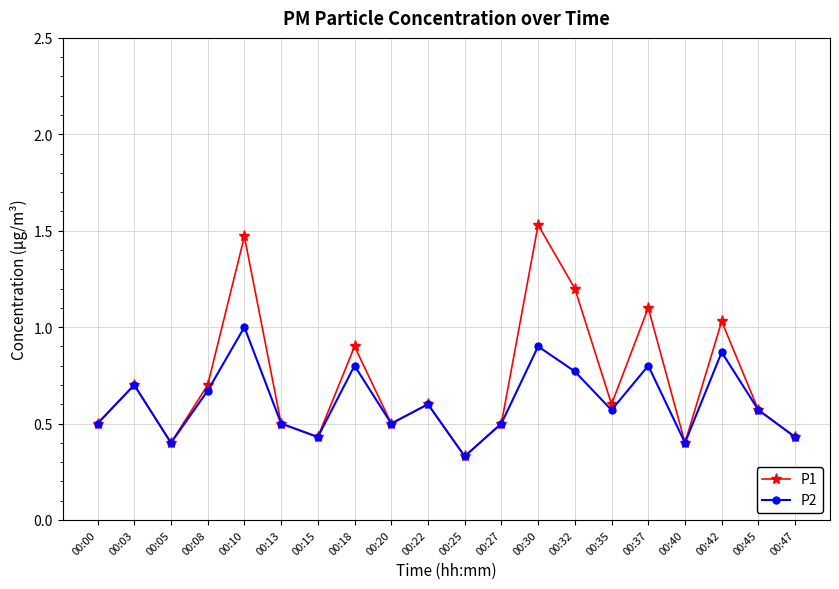

Is this an area chart (filled region under the line)?

No